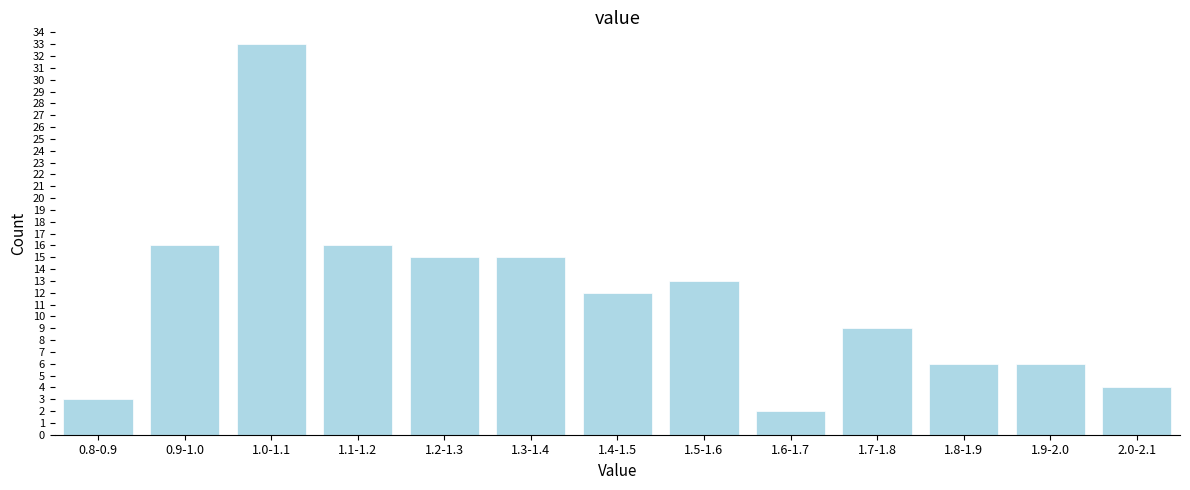

Reading left to right, extract all data points from this chart.

0.8-0.9=3	0.9-1.0=16	1.0-1.1=33	1.1-1.2=16	1.2-1.3=15	1.3-1.4=15	1.4-1.5=12	1.5-1.6=13	1.6-1.7=2	1.7-1.8=9	1.8-1.9=6	1.9-2.0=6	2.0-2.1=4